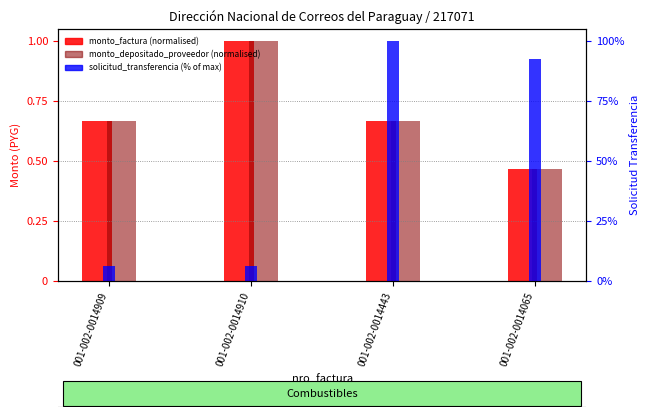

What is the difference between the maximum and second lowest values in the monto_factura (normalised) series?

0.3